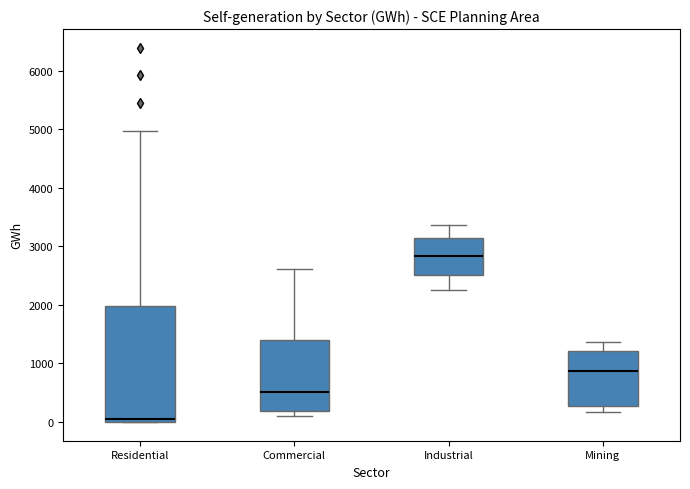

Comparing the boxes themselves (not the whiskers), which one is the tallest?

Residential